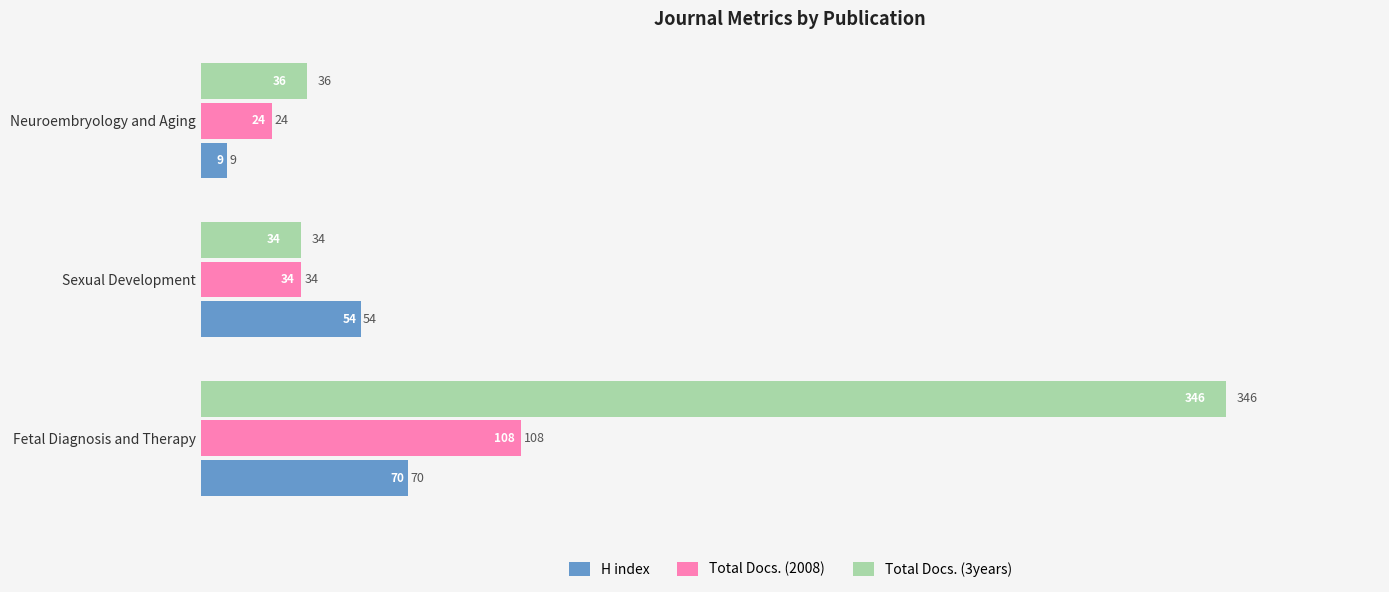

At which label is Total Docs. (2008) closest to 66?

Sexual Development